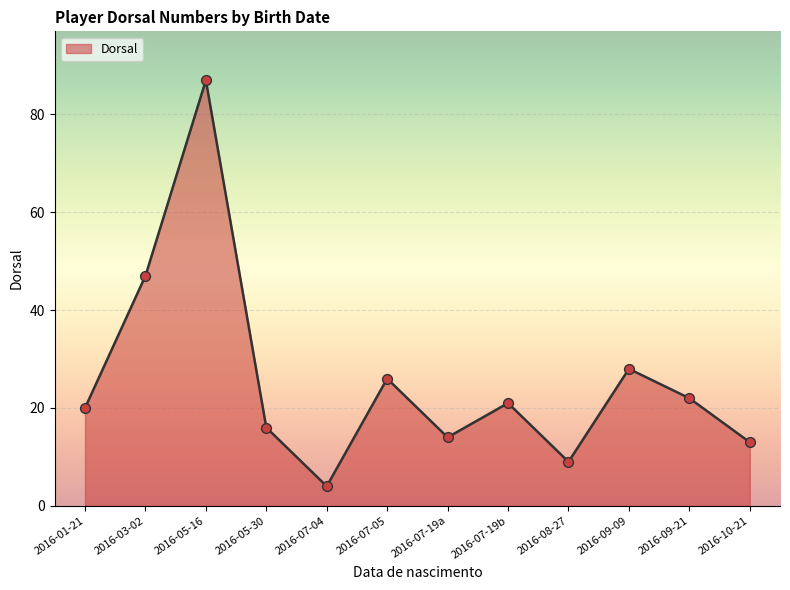

What is the change in value from 2016-01-21 to 2016-07-19a?

-6